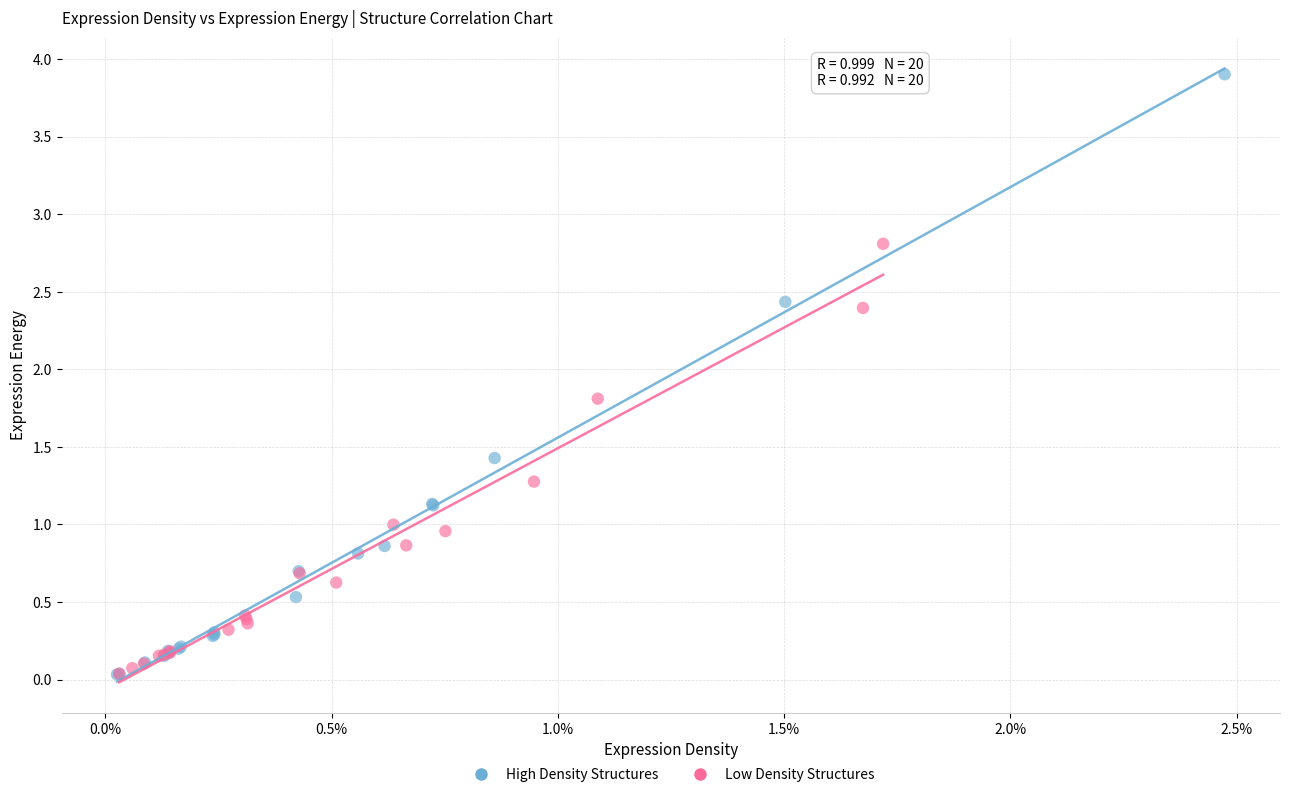

Which series contains the highest Y value?

High Density Structures